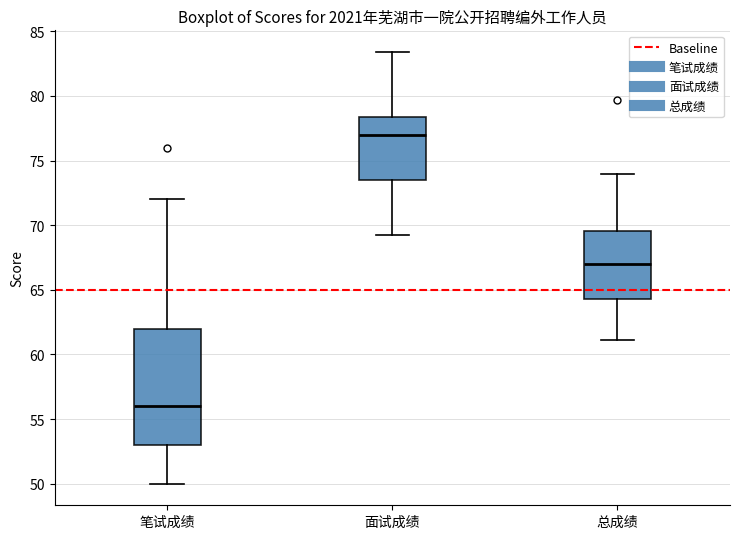

Where is the lower edge of the box for 总成绩 on the y-axis? The values are not printed on the chart, so give them approximately, as read against the axis.

64.5